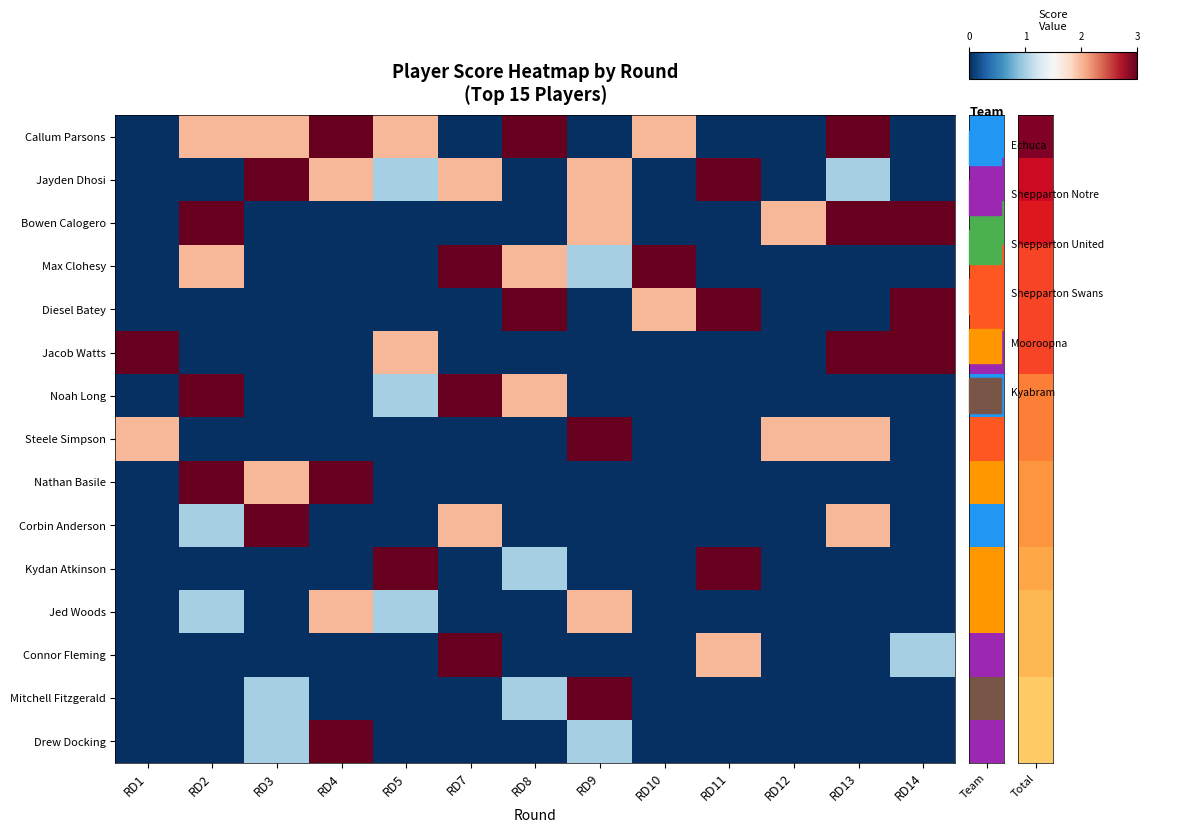

Rank the series at RD8 from highest to lowest value.

Callum Parsons, Diesel Batey, Max Clohesy, Noah Long, Kydan Atkinson, Mitchell Fitzgerald, Jayden Dhosi, Bowen Calogero, Jacob Watts, Steele Simpson, Nathan Basile, Corbin Anderson, Jed Woods, Connor Fleming, Drew Docking